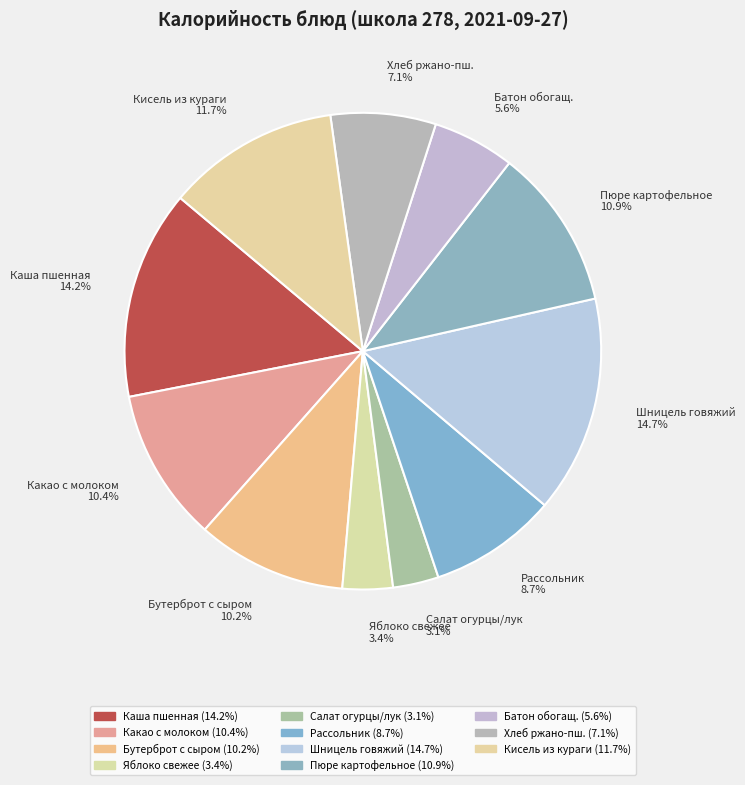

Is there any slice that represents more than half of the pie?

No